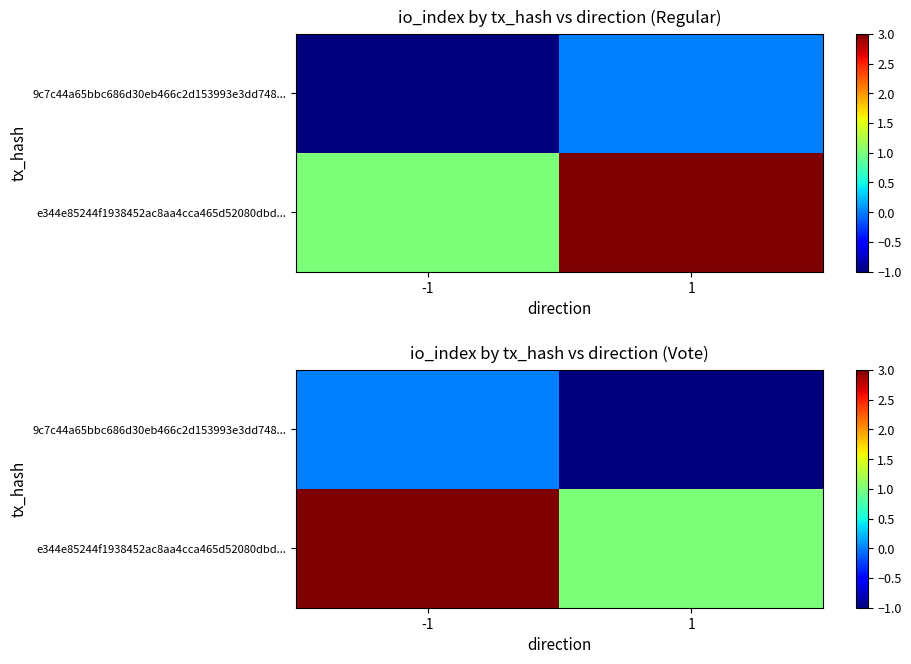

What is the approximate value of e344e85244f1938452ac8aa4cca465d52080dbd... at 1?

1